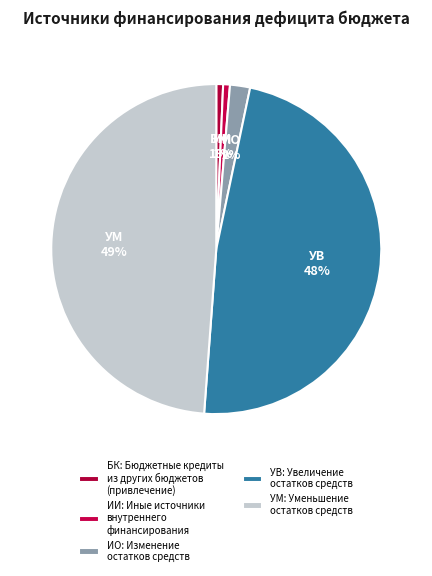

How many slices are in this pie chart?

5